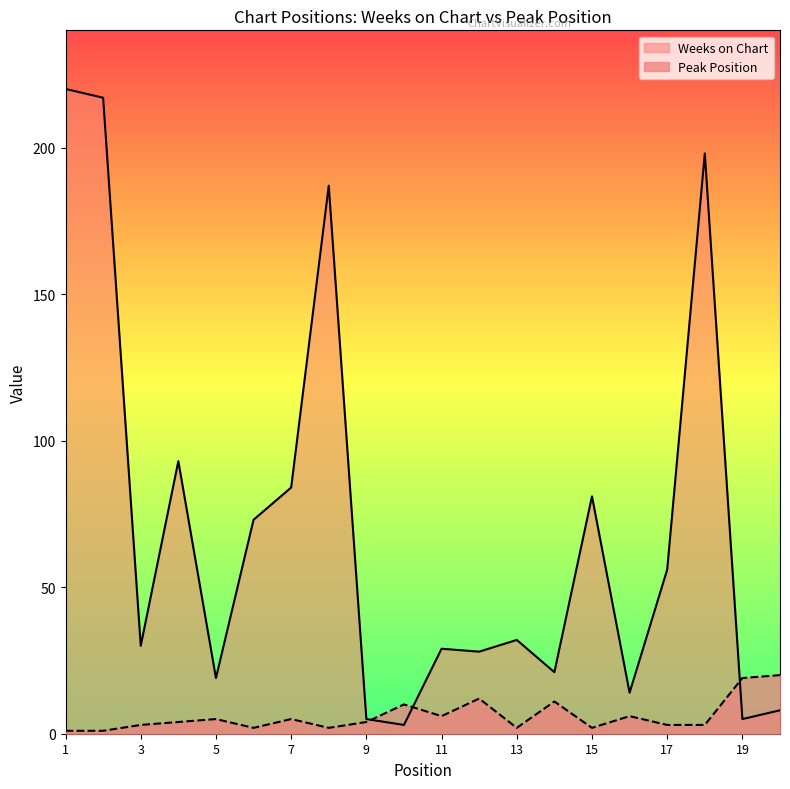

Rank the categories by Weeks on Chart value from highest to lowest.

1, 2, 18, 8, 4, 7, 15, 6, 17, 13, 3, 11, 12, 14, 5, 16, 20, 9, 19, 10